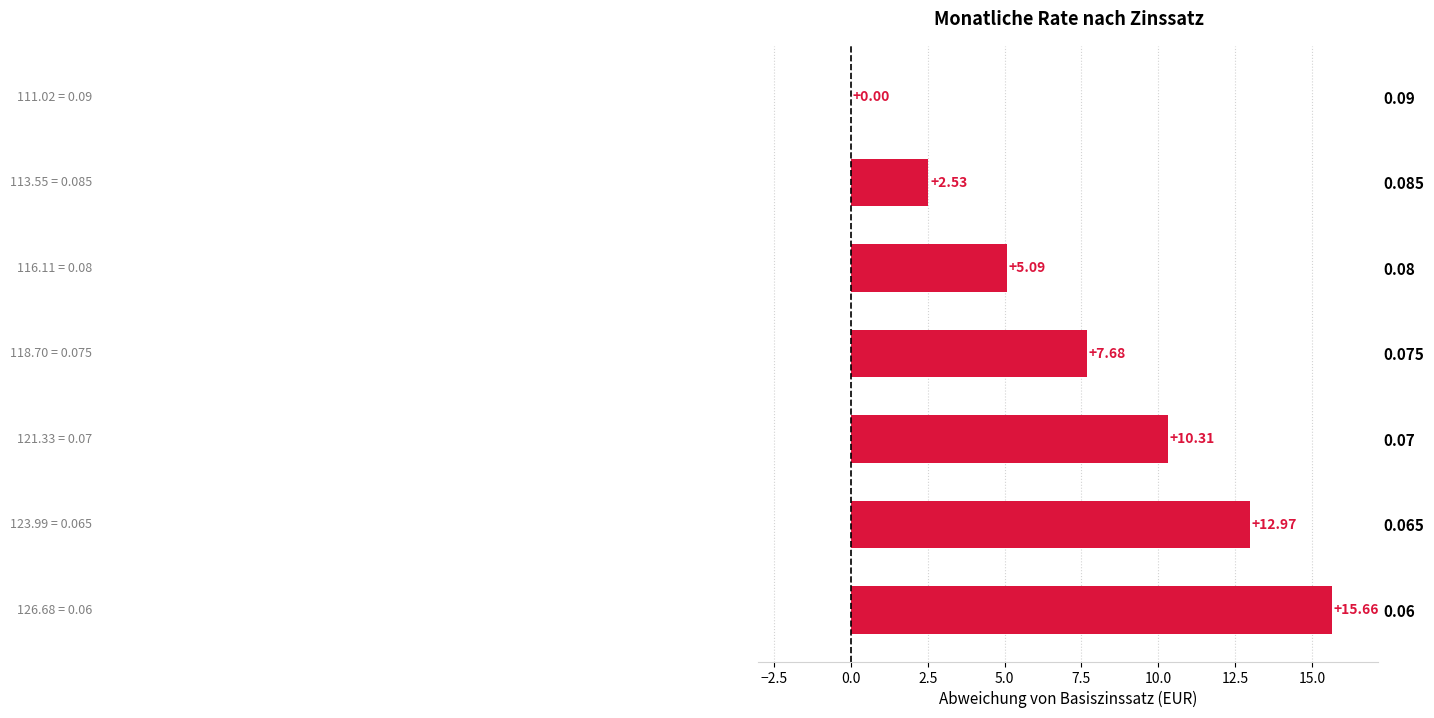

Where is the data nearest to the value 7?

0.075